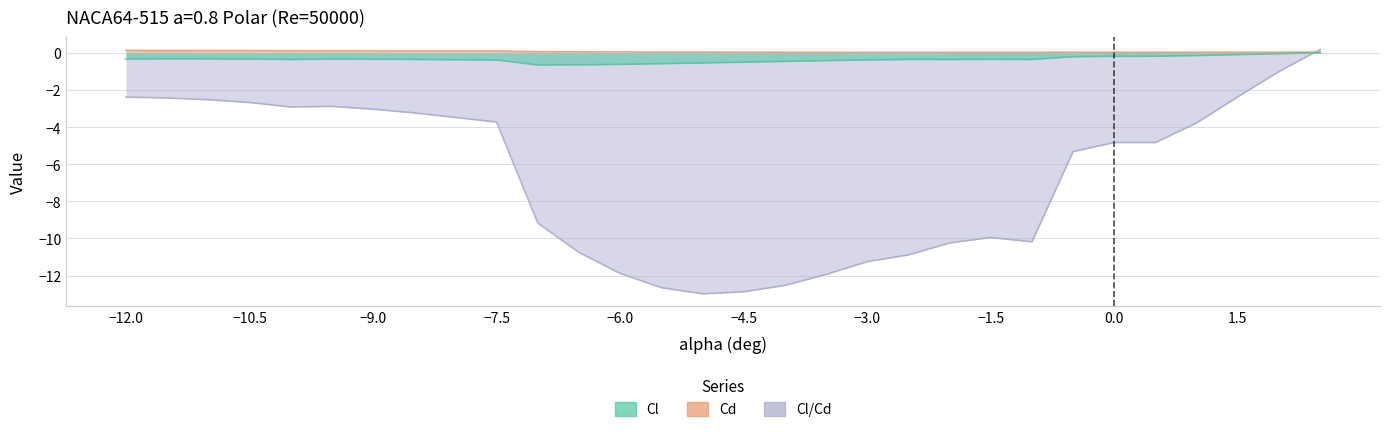

What are all the series names shown in the legend?

Cl, Cd, Cl/Cd